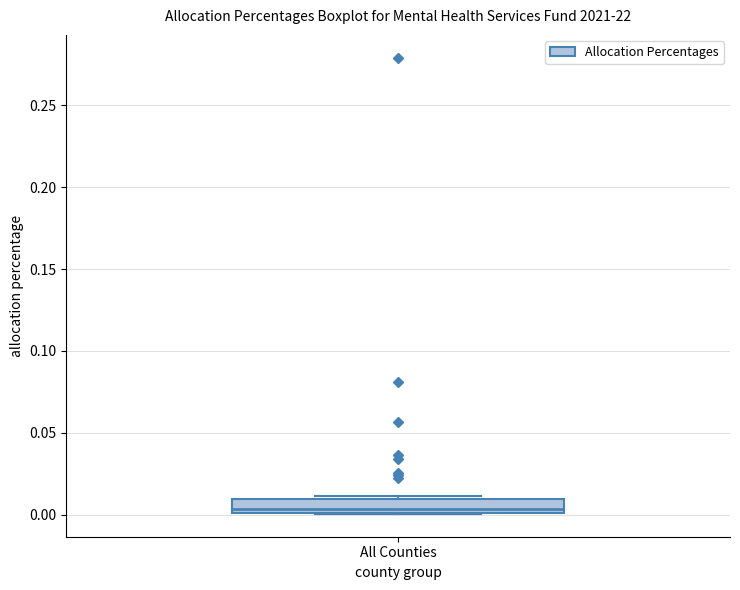

Transcribe this box plot: give where the median line is, the range the box spans, and where the two whiskers end, as read against the y-axis. The values are not printed on the chart, so give them approximately, as read against the axis.

median 0.005, box 0.000 to 0.010, whiskers 0.000 to 0.010 (just above the box's upper edge)